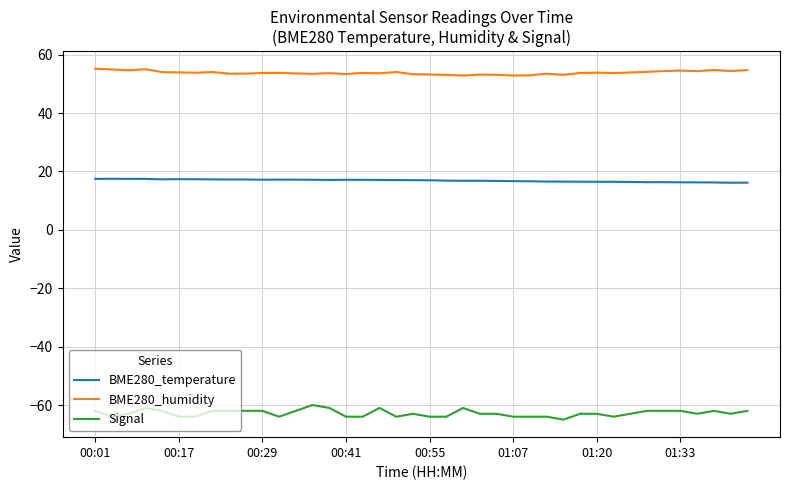

What is the minimum value shown in the chart?

-65.0